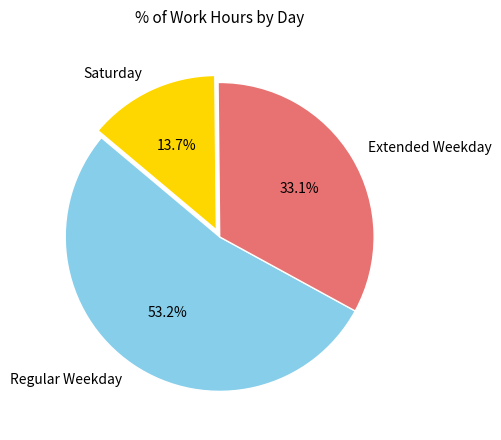

Combined, what portion of the pie is Saturday and Regular Weekday?

66.9%